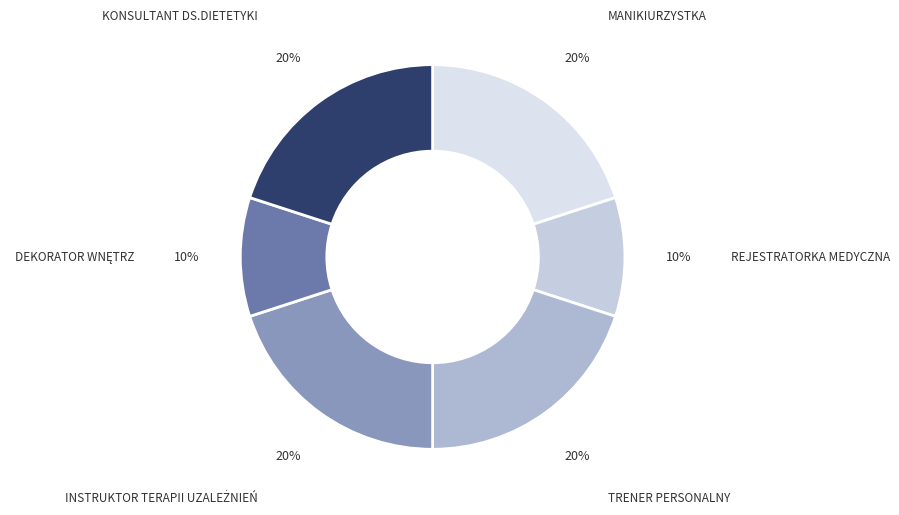

Is there a majority slice in this chart?

No